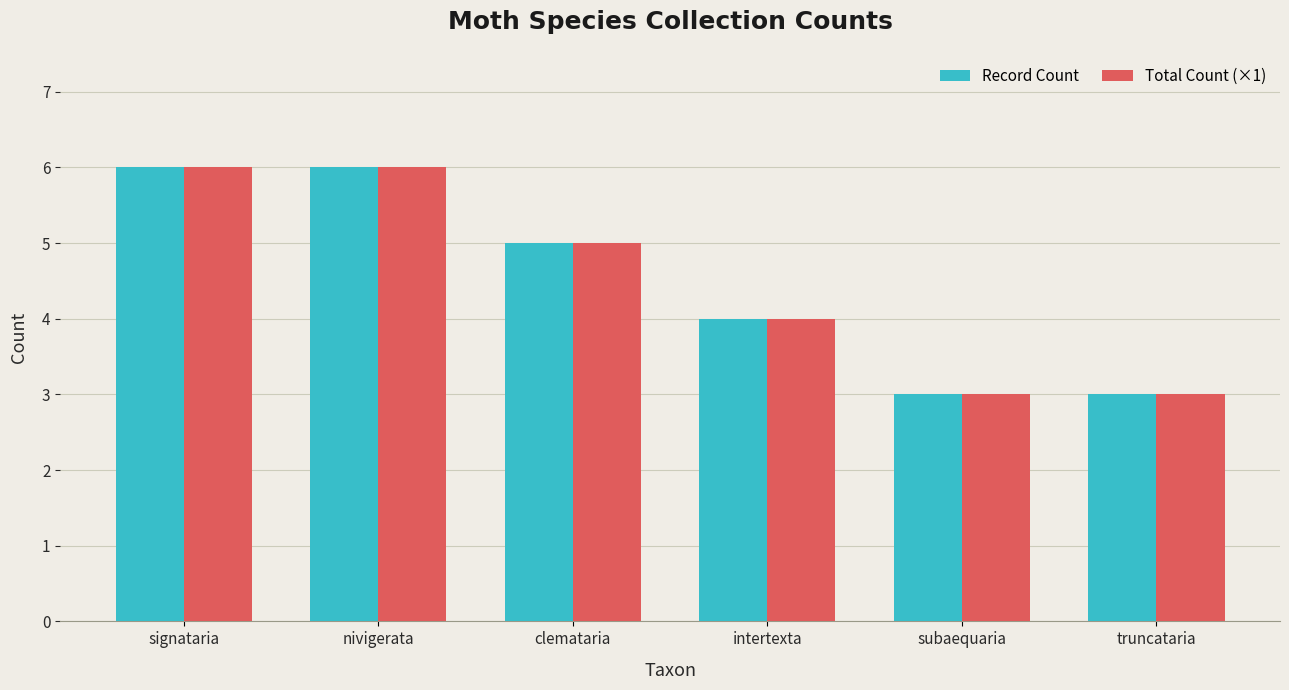

How many values in the Record Count series are below 5?

3